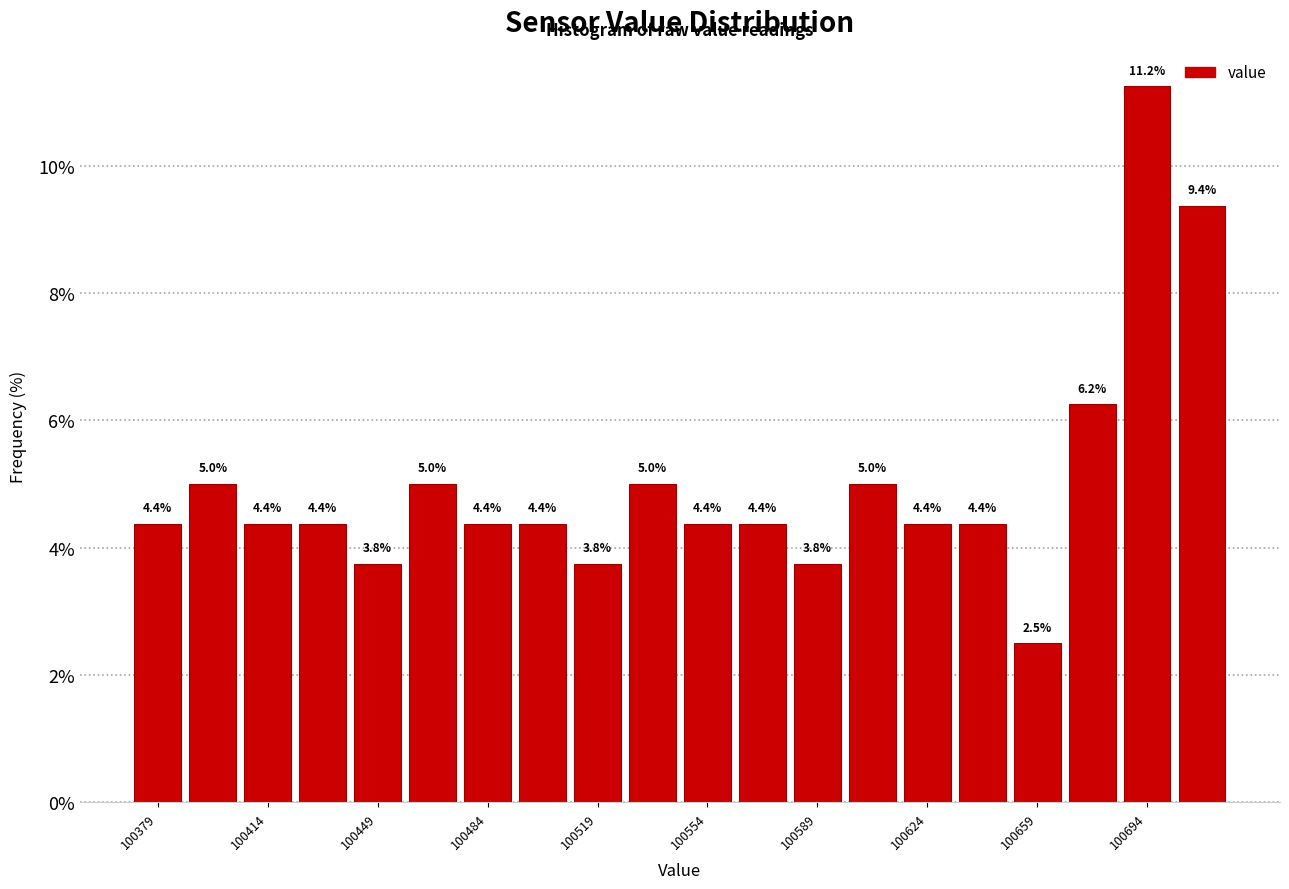

Read against the x-axis, roughly where is the centre of the tallest bar?

100695